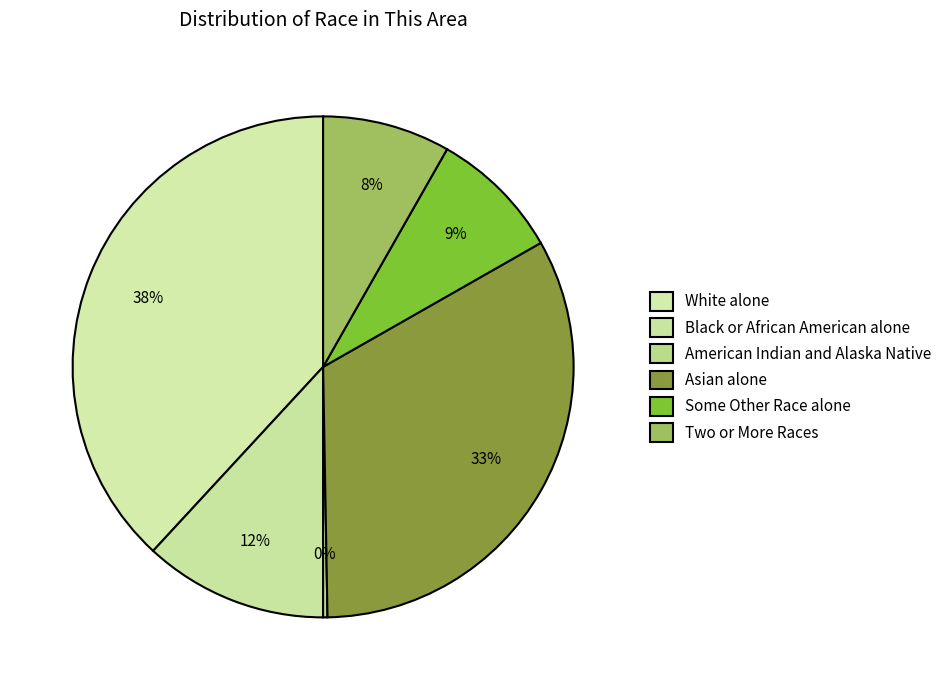

Approximately how many times larger is the value at White alone compared to Two or More Races?

4.6